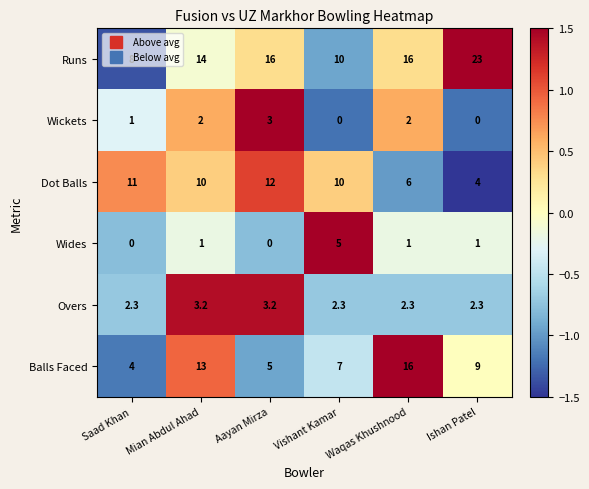

What is the lowest value of the Runs series?

8.0